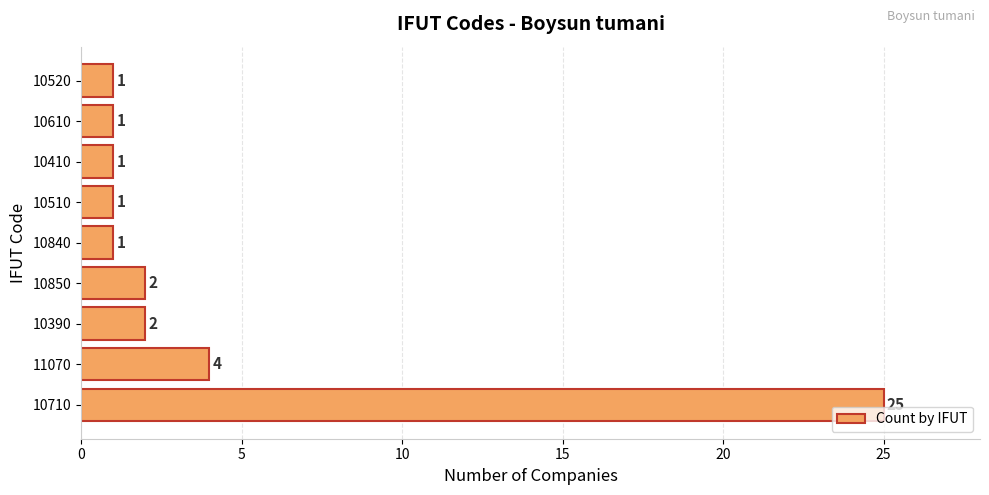

Is it true that the value at 11070 is 4?

True